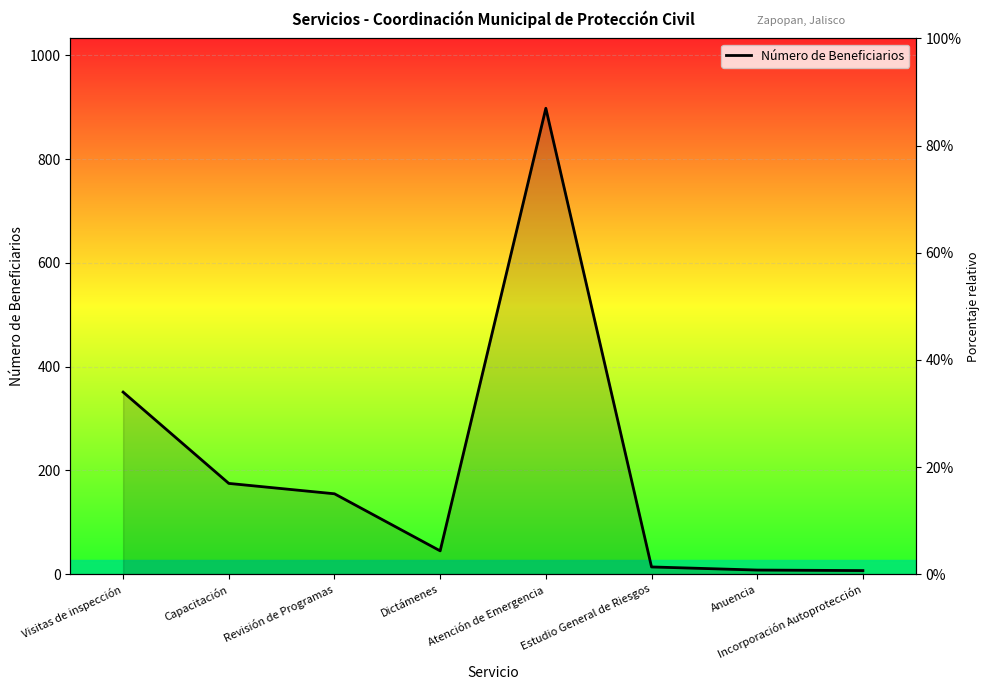

Reading right to left, list all the values displayed in this chart.

7	8	14	898	45	155	175	351